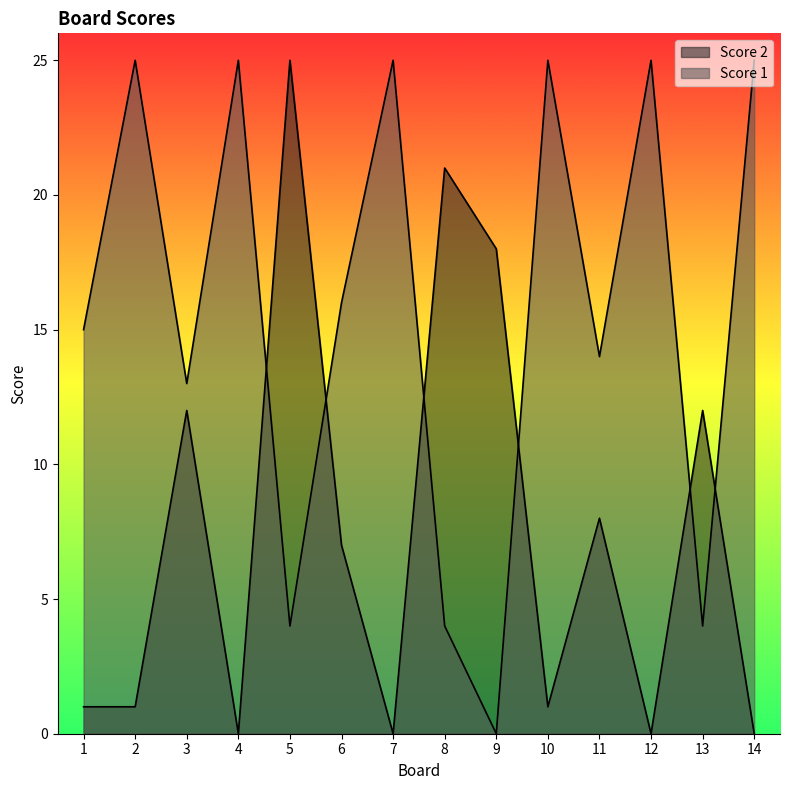

At how many categories does at least one series exceed 17?

9